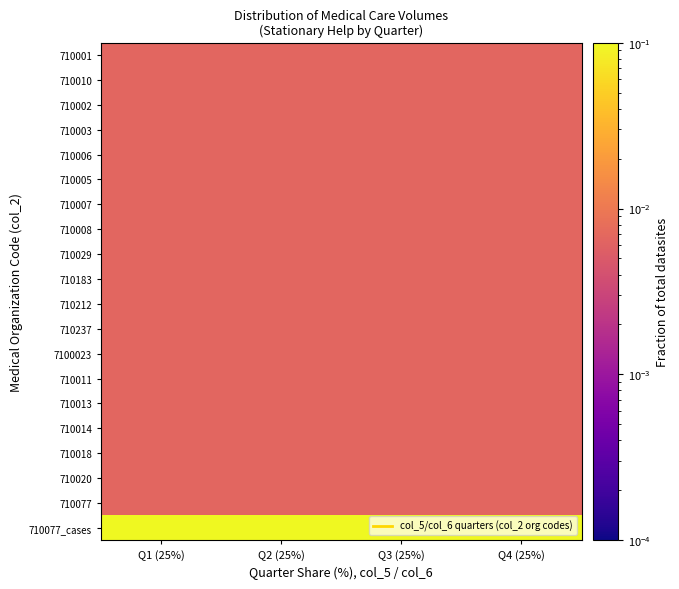

How many data points does each series have?

4